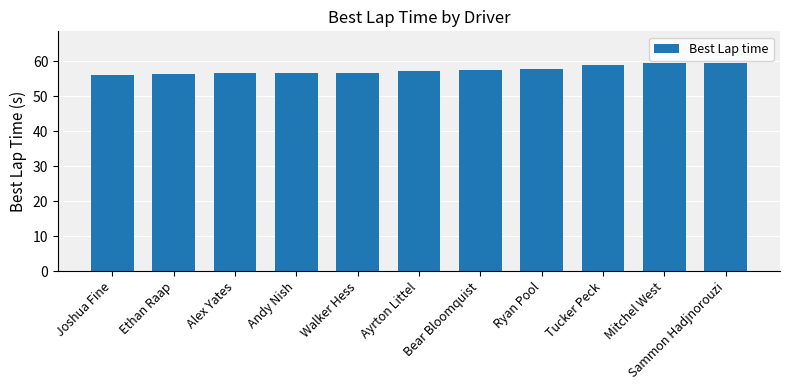

The chart shows a value of 57.1 at Ayrton Littel. True or false?

True